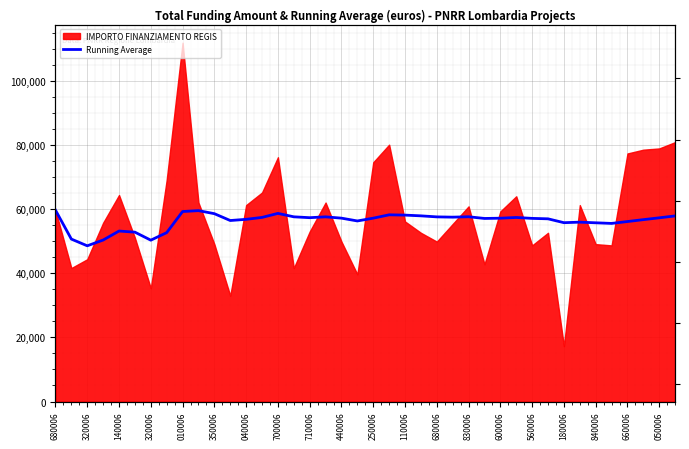

The value at 110006 is 33405.4. True or false?

False